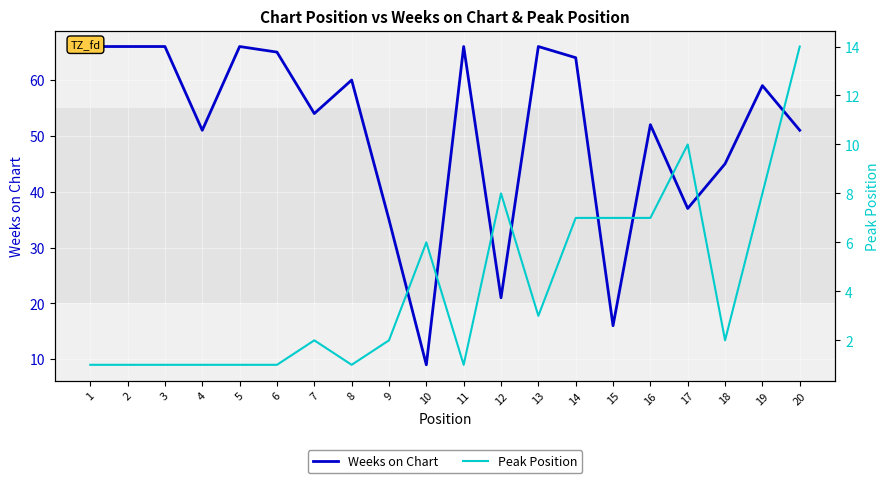

What is the average value of the Peak Position series?

4